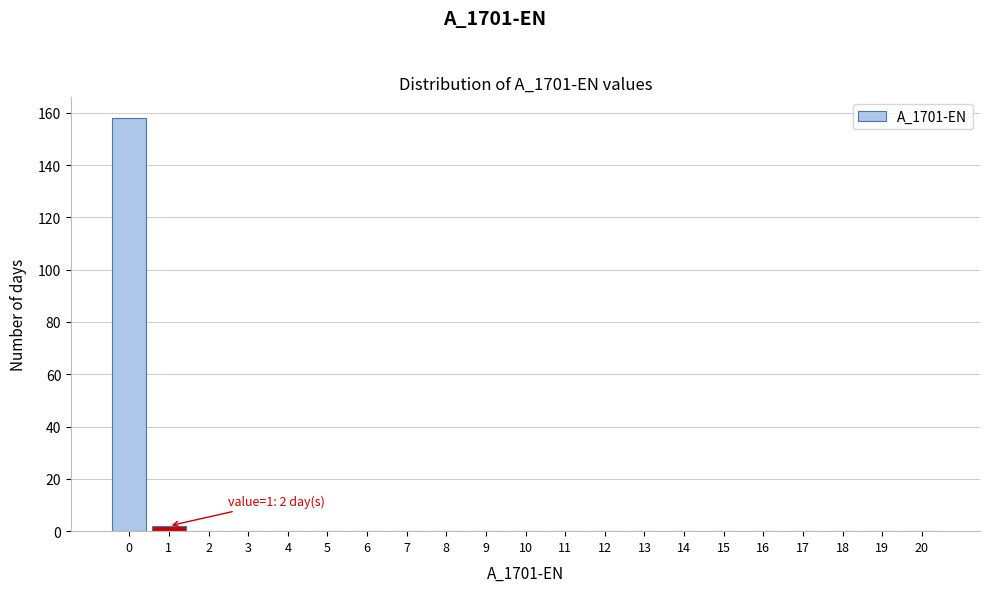

Reading left to right, extract all data points from this chart.

0=158	1=2	2=0	3=0	4=0	5=0	6=0	7=0	8=0	9=0	10=0	11=0	12=0	13=0	14=0	15=0	16=0	17=0	18=0	19=0	20=0